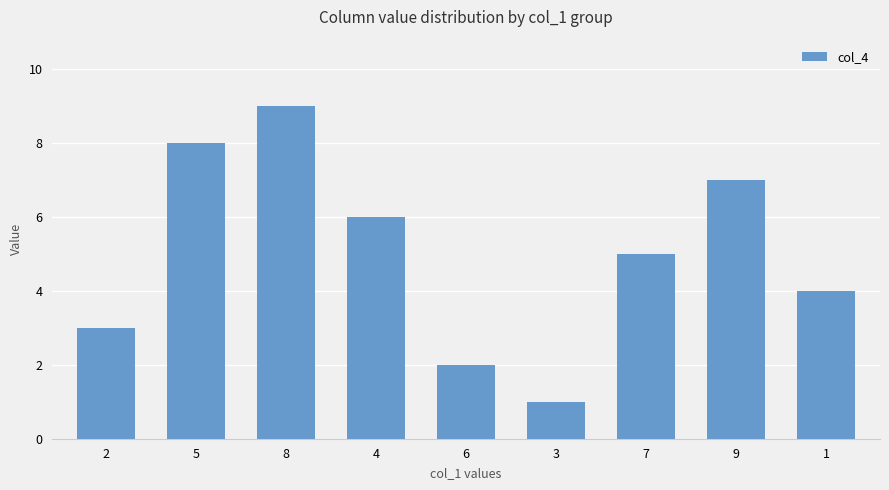

How many values are below 5?

4